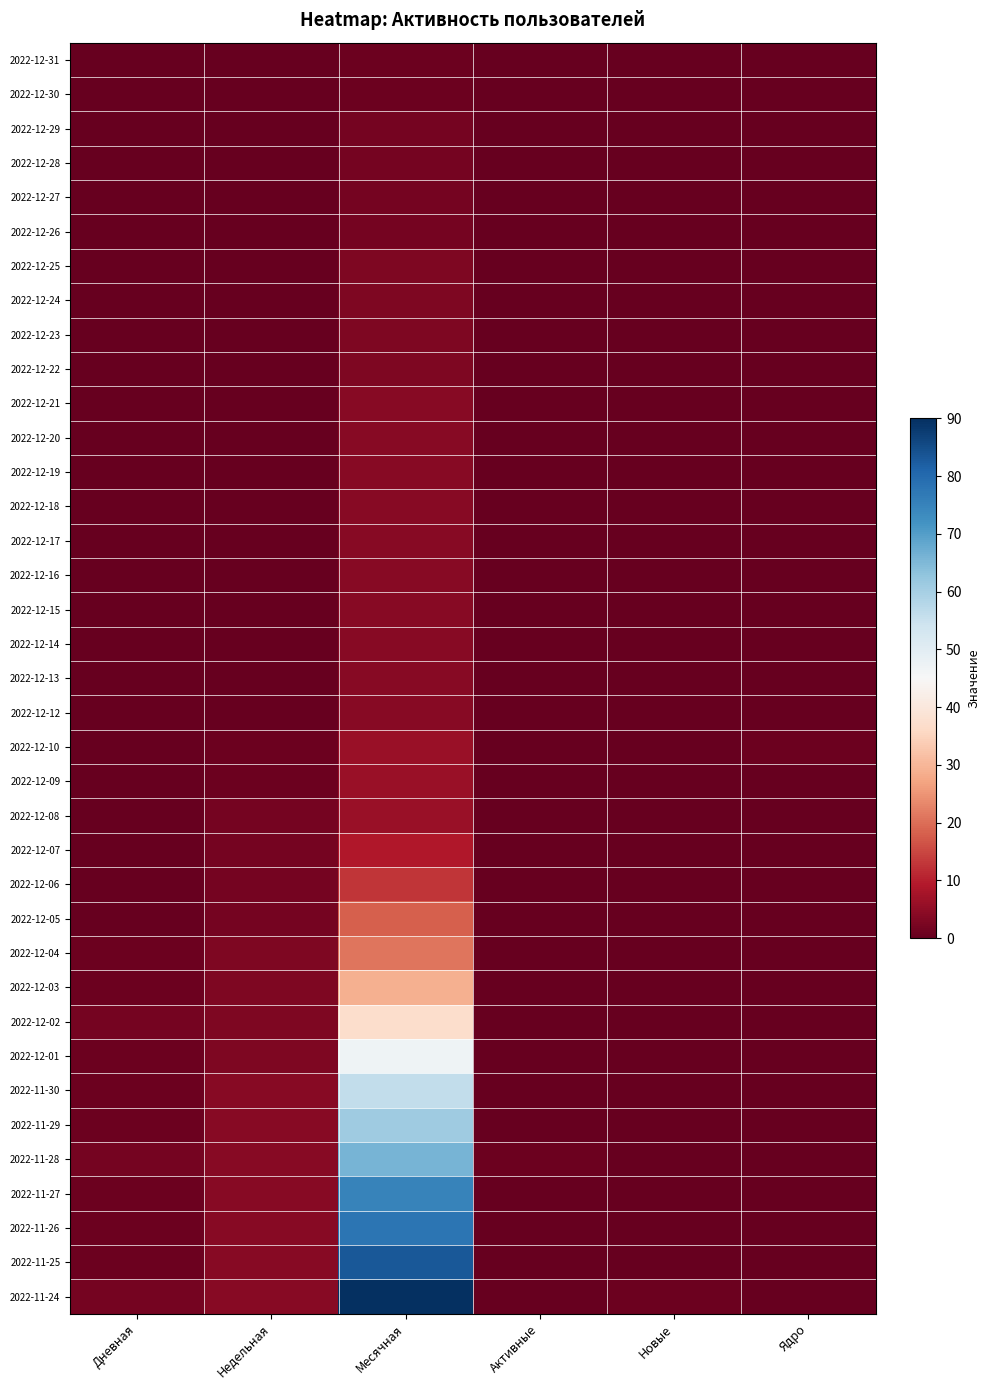

Rank the series at Новые from lowest to highest value.

2022-12-31, 2022-12-30, 2022-12-29, 2022-12-28, 2022-12-27, 2022-12-26, 2022-12-25, 2022-12-24, 2022-12-23, 2022-12-22, 2022-12-21, 2022-12-20, 2022-12-19, 2022-12-18, 2022-12-17, 2022-12-16, 2022-12-15, 2022-12-14, 2022-12-13, 2022-12-12, 2022-12-10, 2022-12-09, 2022-12-08, 2022-12-07, 2022-12-06, 2022-12-05, 2022-12-04, 2022-12-03, 2022-12-02, 2022-12-01, 2022-11-30, 2022-11-29, 2022-11-28, 2022-11-27, 2022-11-26, 2022-11-25, 2022-11-24